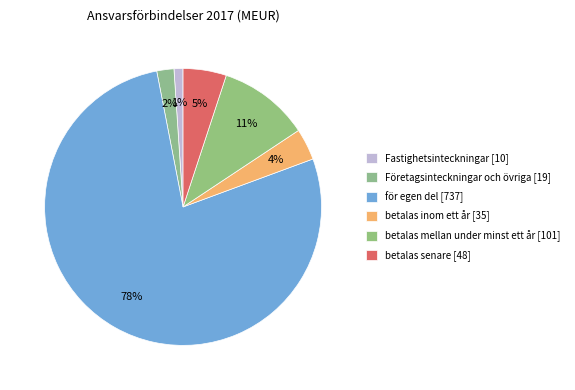

What is the change in value from betalas mellan under minst ett år to betalas senare?

-53